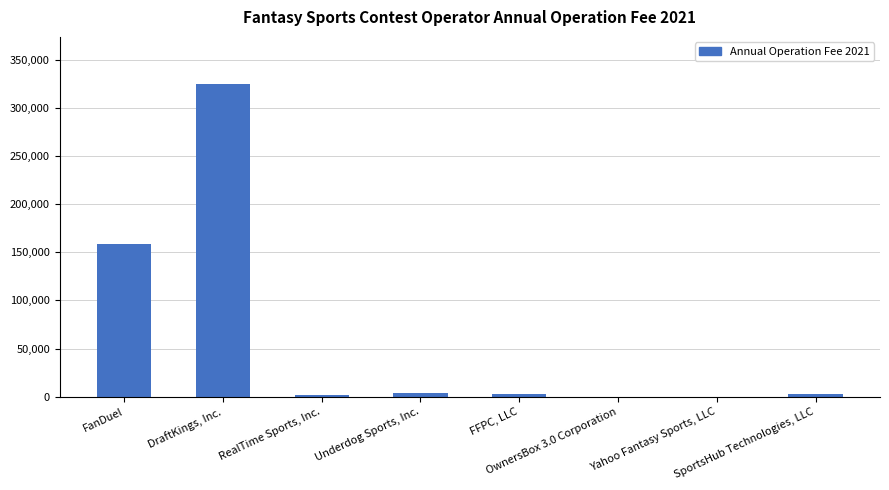

What is the greatest value displayed?

324866